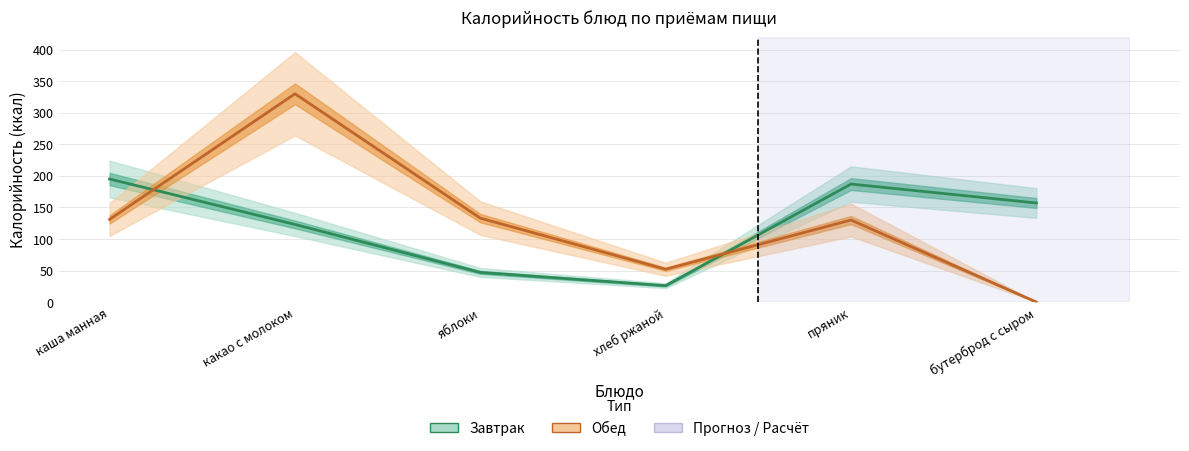

True or false: Завтрак has more than 0 points higher than both neighbors.

True